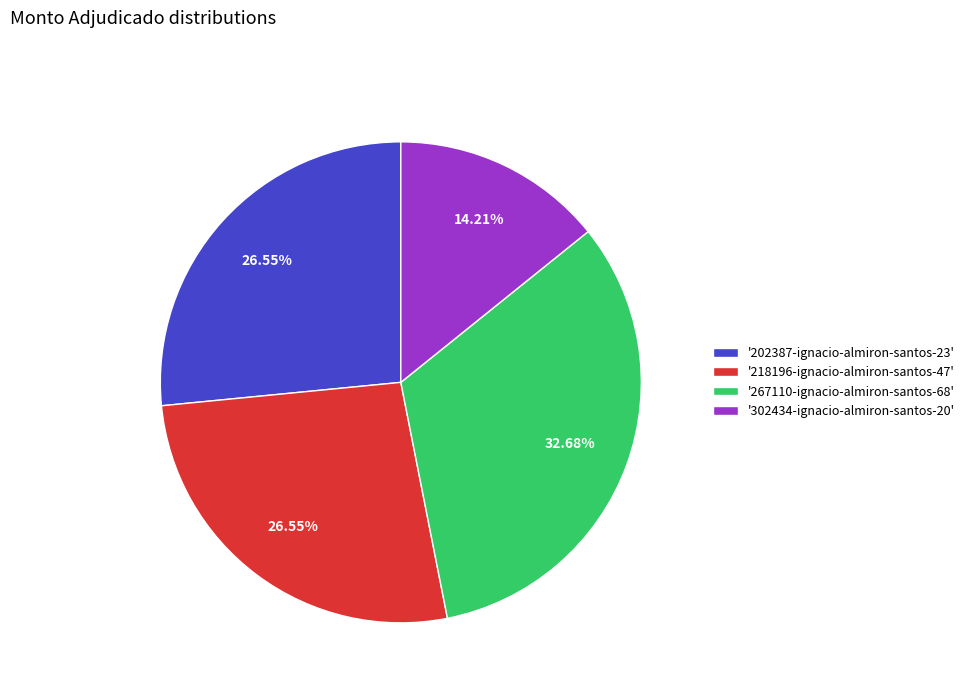

Which category has the biggest portion of the pie?

'267110-ignacio-almiron-santos-68'